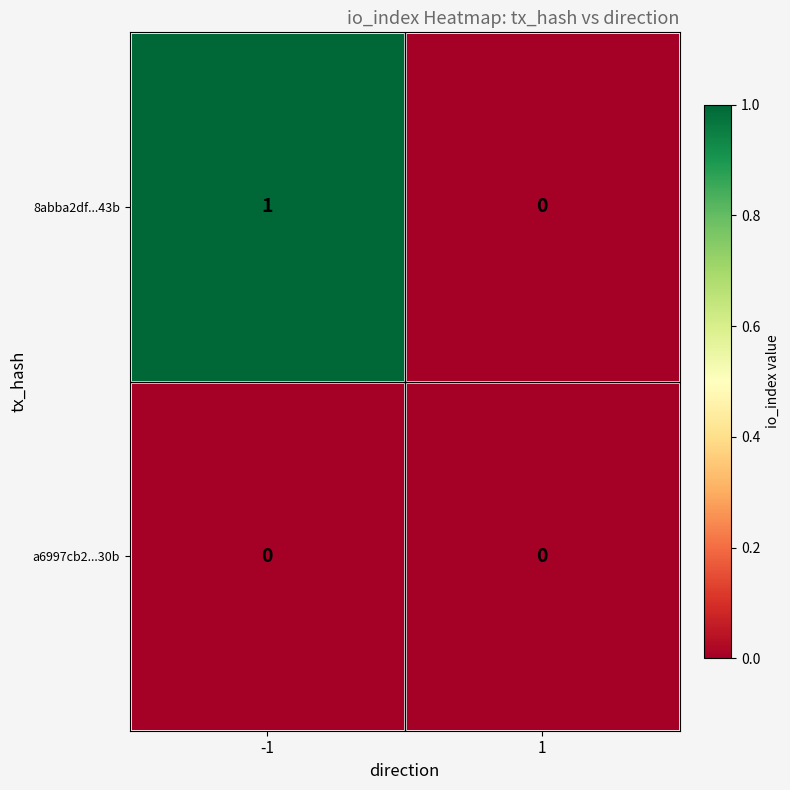

Rank the series by their maximum value, from highest to lowest.

8abba2df...43b, a6997cb2...30b